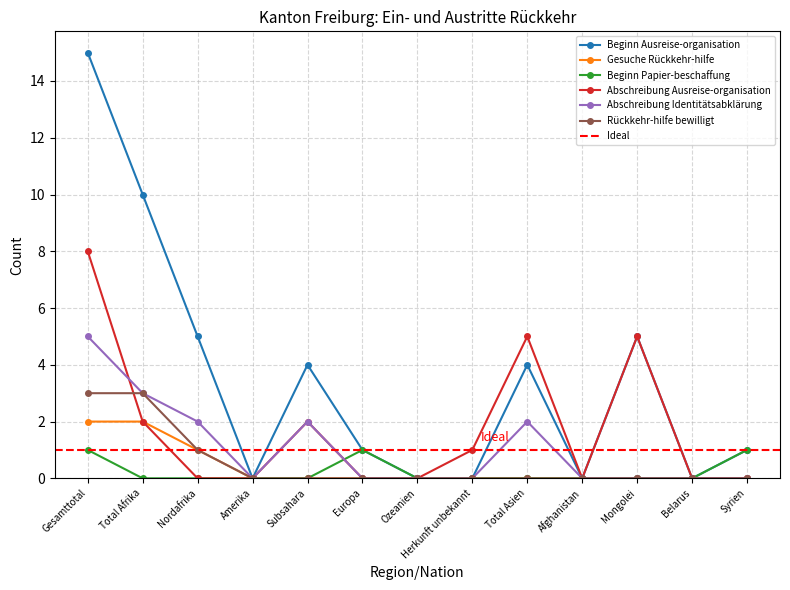

What are all the series names shown in the legend?

Beginn Ausreise-organisation, Gesuche Rückkehr-hilfe, Beginn Papier-beschaffung, Abschreibung Ausreise-organisation, Abschreibung Identitätsabklärung, Rückkehr-hilfe bewilligt